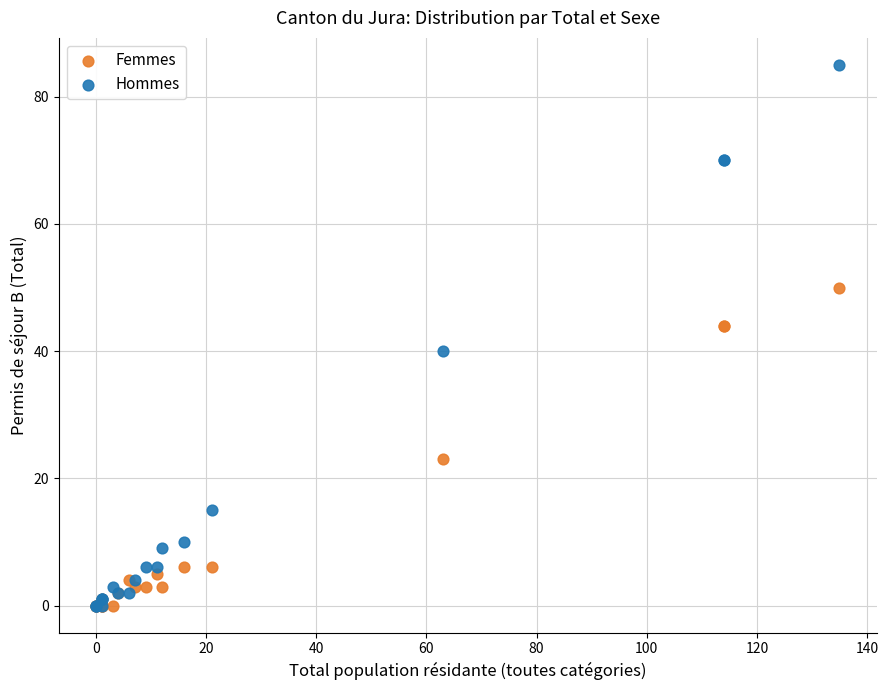

In the Femmes series, what Y value is closest to 25?

23